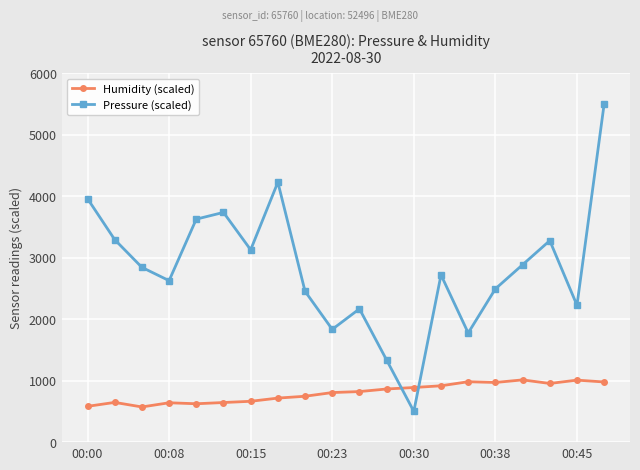

What is the sum of all Humidity (scaled) values?

16034.0